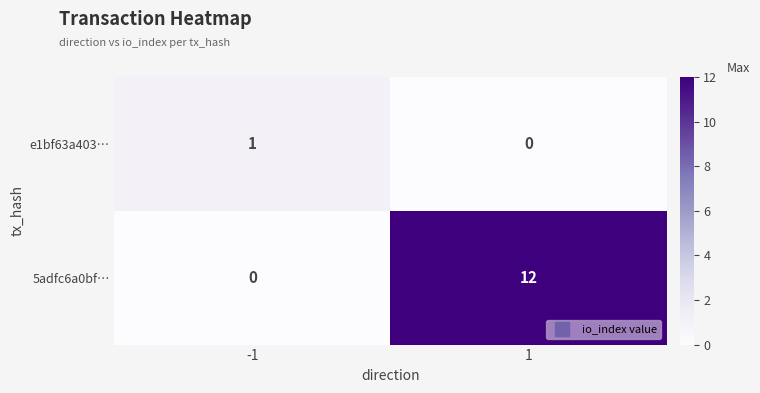

Rank the series at 1 from highest to lowest value.

5adfc6a0bf…, e1bf63a403…